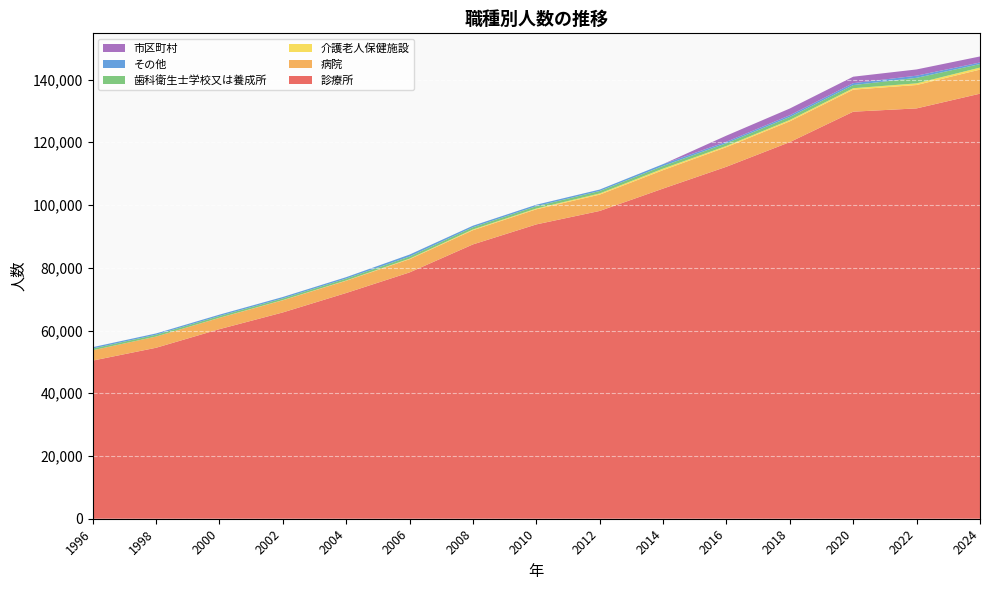

Reading right to left, list all the values displayed in this chart.

診療所: 2024=135499	2022=130806	2020=129758	2018=120068	2016=112211	2014=105248	2012=98116	2010=93824	2008=87446	2006=78519	2004=71961	2002=65761	2000=60428	1998=54497	1996=50403
病院: 2024=7675	2022=7460	2020=7029	2018=6629	2016=6259	2014=5882	2012=5210	2010=4818	2008=4536	2006=4217	2004=3903	2002=3881	2000=3604	1998=3575	1996=3288
介護老人保健施設: 2024=644	2022=521	2020=450	2018=427	2016=375	2014=482	2012=366	2010=244	2008=241	2006=173	2004=83	2002=54	2000=27	1998=0	1996=0
歯科衛生士学校又は養成所: 2024=1123	2022=1768	2020=1006	2018=963	2016=873	2014=854	2012=786	2010=749	2008=703	2006=685	2004=610	2002=550	2000=574	1998=587	1996=561
その他: 2024=496	2022=685	2020=607	2018=538	2016=462	2014=585	2012=459	2010=464	2008=488	2006=612	2004=451	2002=438	2000=424	1998=403	1996=435
市区町村: 2024=1929	2022=1987	2020=2060	2018=2154	2016=1952	2014=0	2012=0	2010=0	2008=0	2006=0	2004=0	2002=0	2000=0	1998=0	1996=0